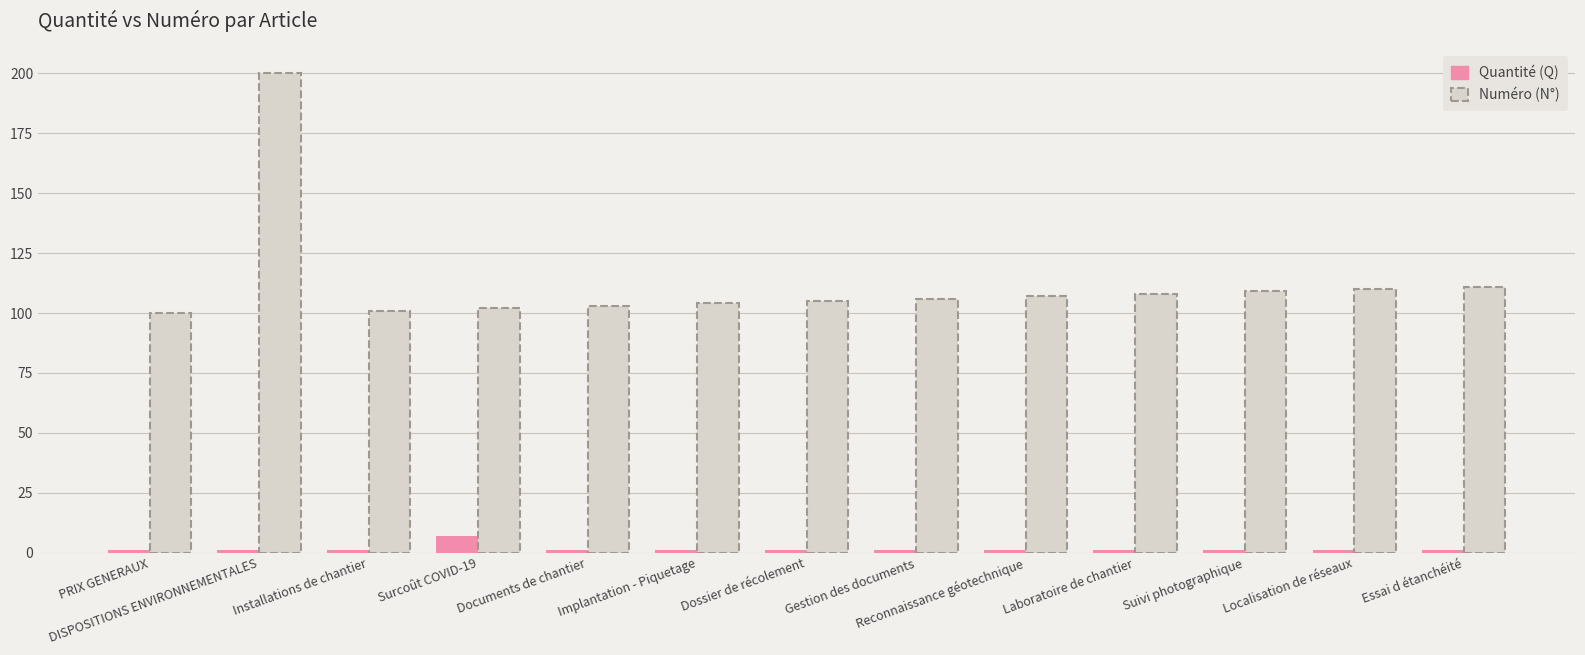

What is the average value of the Numéro (N°) series?

113